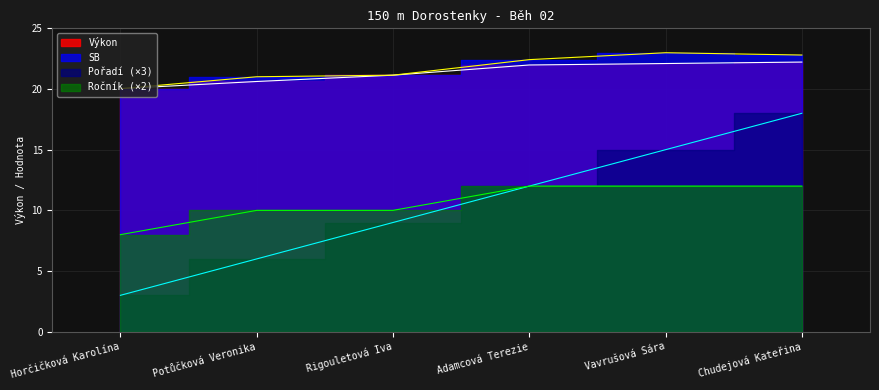

Count the number of categories in the chart.

6